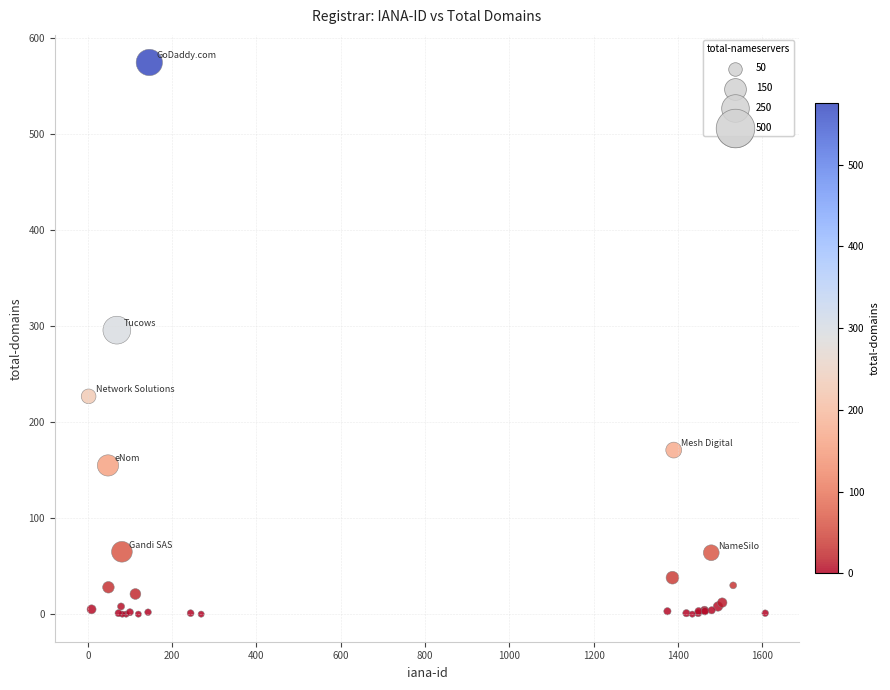

What Y value in the scatter plot is closest to 287?

296